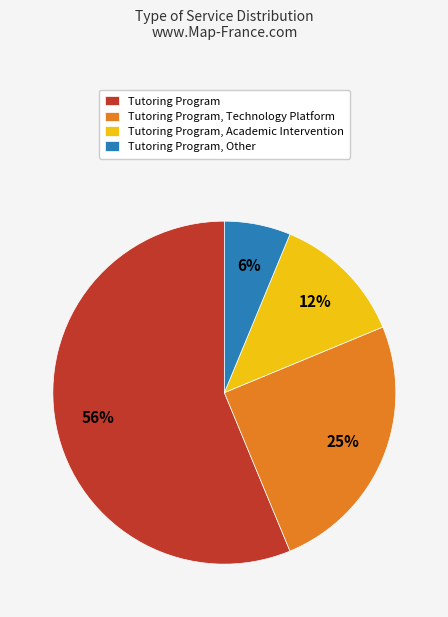

Rank the categories by value from highest to lowest.

Tutoring Program, Tutoring Program, Technology Platform, Tutoring Program, Academic Intervention, Tutoring Program, Other